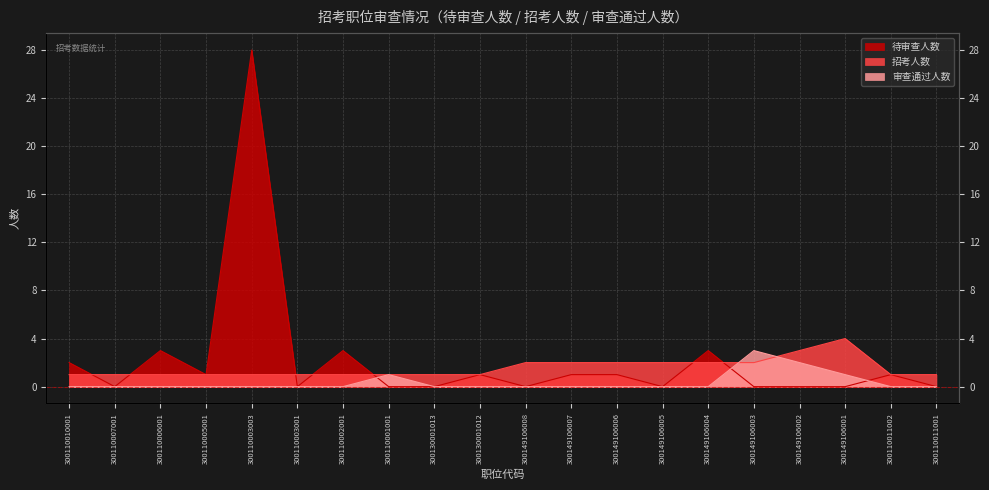

List the labels in order of 招考人数 value, smallest first.

300110010001, 300110007001, 300110006001, 300110005001, 300110003003, 300110003001, 300110002001, 300110001001, 300130001013, 300130001012, 300110011002, 300110011001, 300149106008, 300149106007, 300149106006, 300149106005, 300149106004, 300149106003, 300149106002, 300149106001